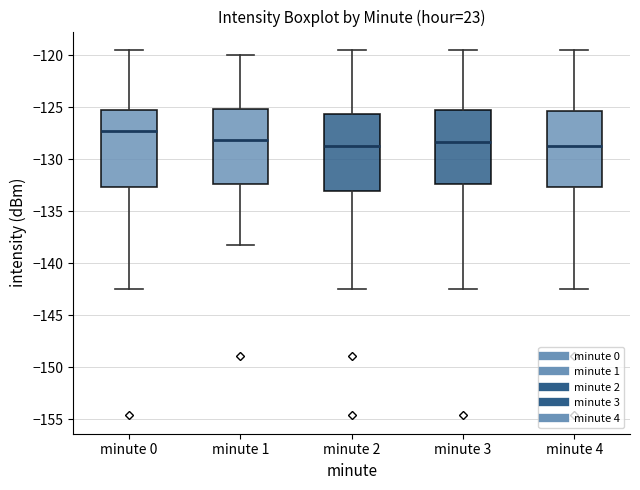

Reading left to right, read every box against the y-axis: the position of its median line, the range the box covers, and the ends of its whiskers. The values are not printed on the chart, so give them approximately, as read against the axis.

minute 0: median -127.5, box -132.5 to -125.0, whiskers -142.5 to -119.5
minute 1: median -128.0, box -132.5 to -125.0, whiskers -138.0 to -120.0
minute 2: median -128.5, box -133.0 to -125.5, whiskers -142.5 to -119.5
minute 3: median -128.5, box -132.5 to -125.0, whiskers -142.5 to -119.5
minute 4: median -128.5, box -132.5 to -125.5, whiskers -142.5 to -119.5